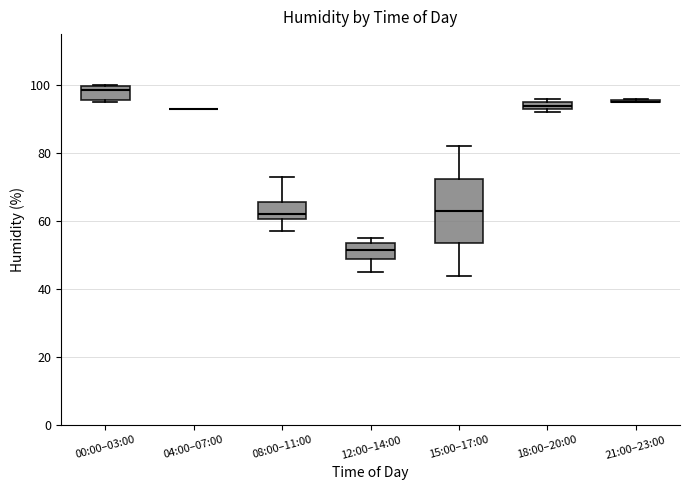

Where is the lower edge of the box for 15:00–17:00 on the y-axis? The values are not printed on the chart, so give them approximately, as read against the axis.

54